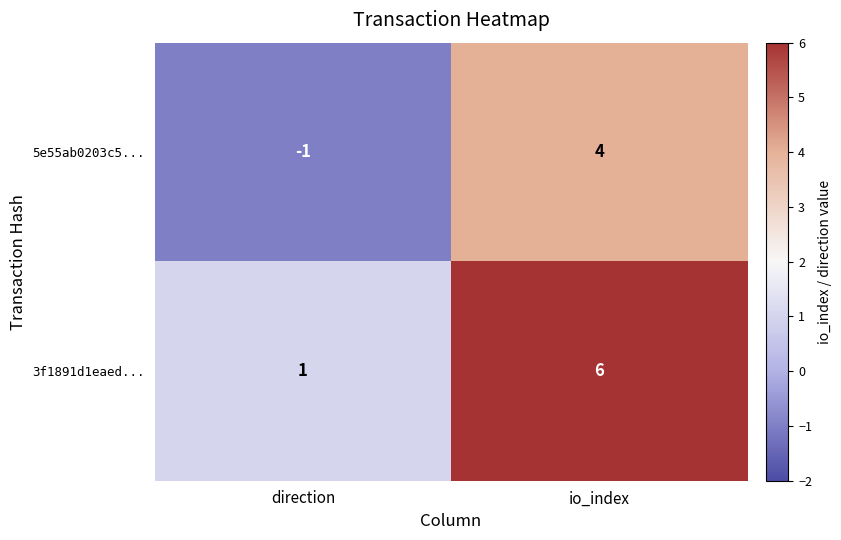

What value does the 5e55ab0203c5... series have at io_index?

4